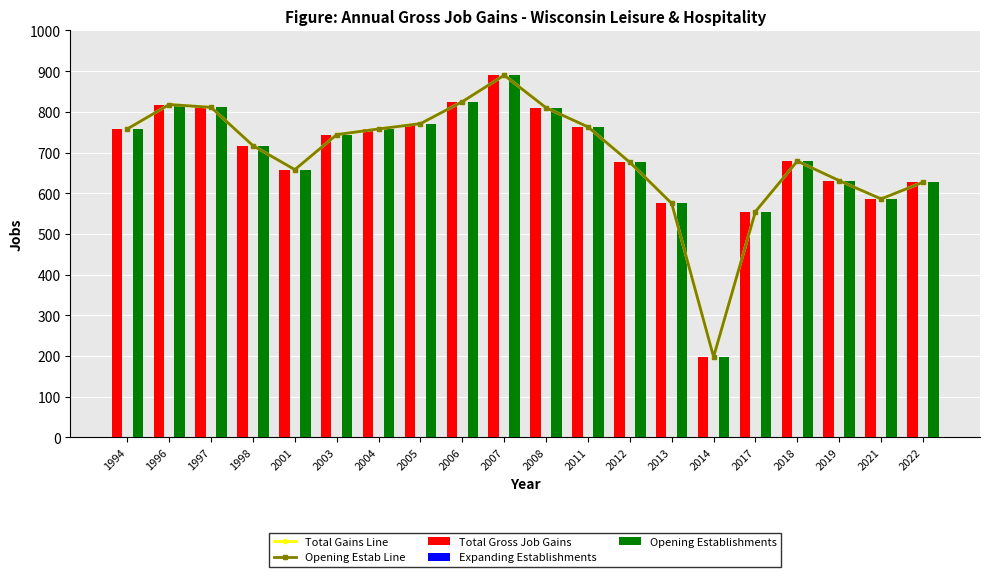

What is the spread (max minus min) of values at 2022?

627